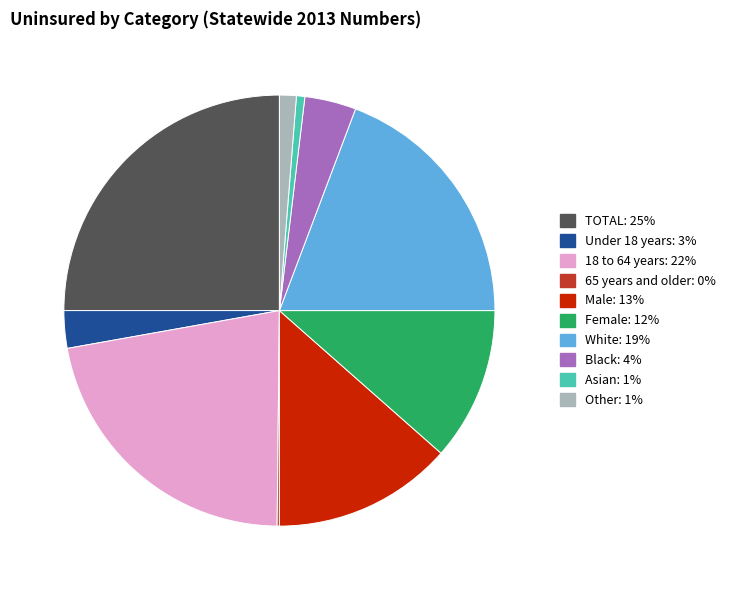

Is the sum of Female and Black greater than half?

No